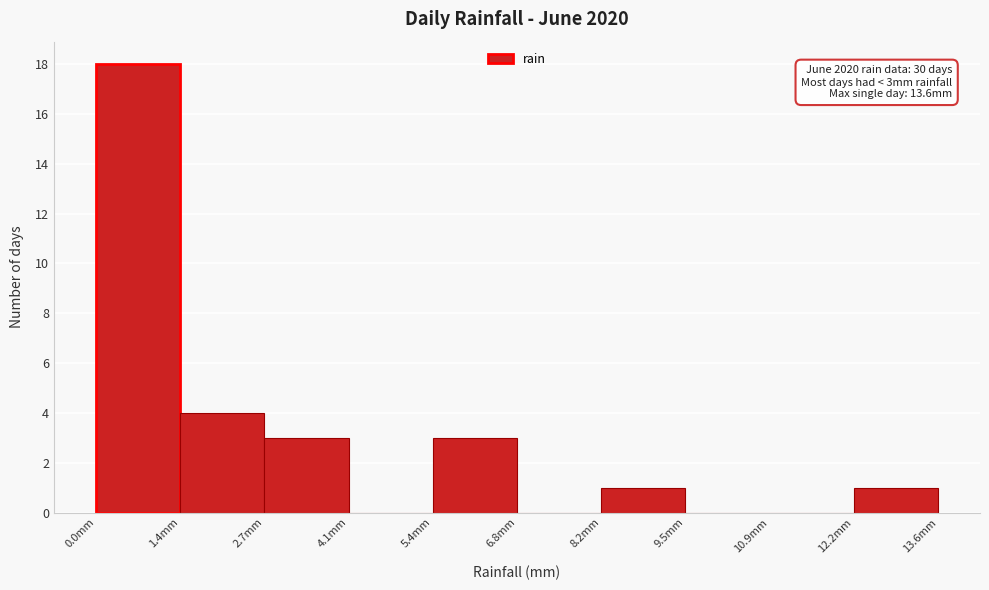

Over which range of the x-axis is the bar tallest?

0.00 to 1.36